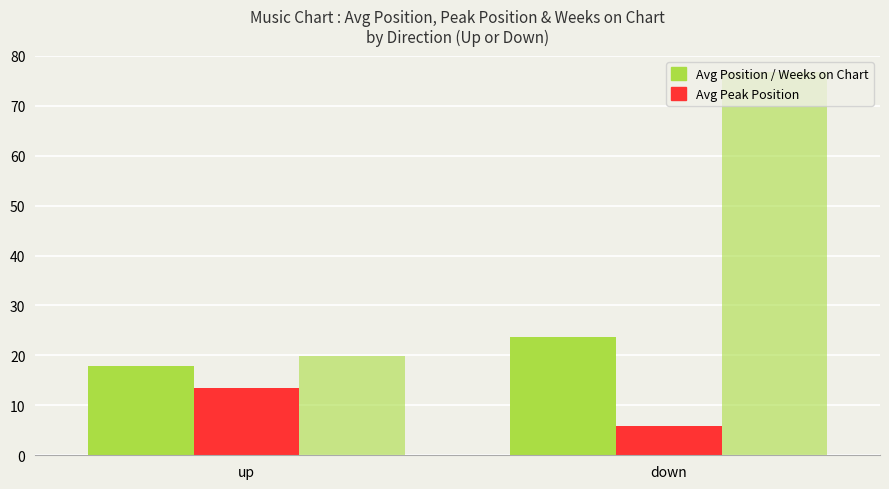

Are the bars grouped side by side (vs. stacked)?

Yes